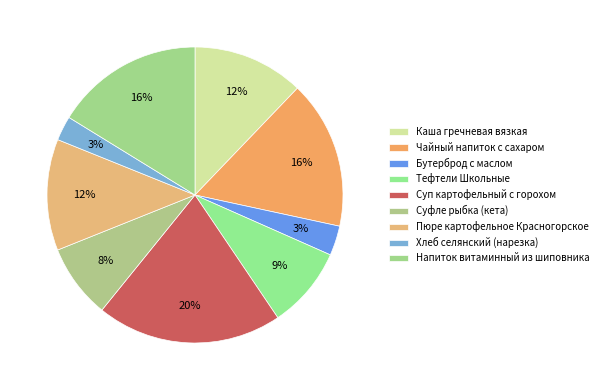

How many slices are in this pie chart?

9